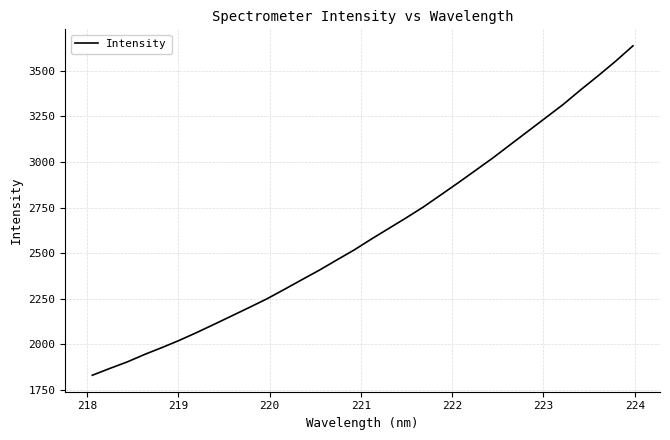

True or false: the data has more than 2 interior local peaks.

False